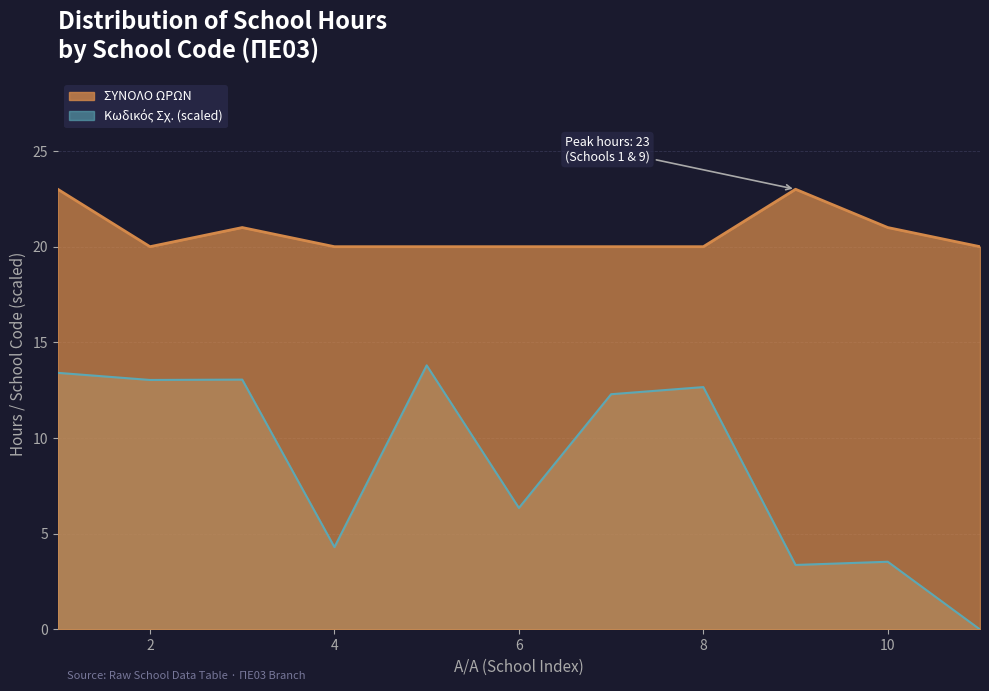

Which category has the highest value in the Κωδικός Σχ. series?

5